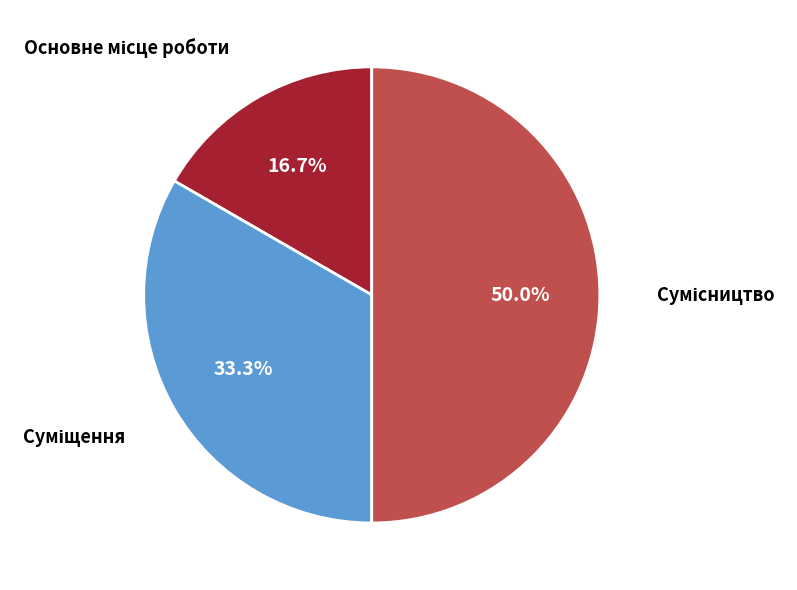

To the nearest percent, what is the combined percentage of Суміщення and Основне місце роботи?

50%